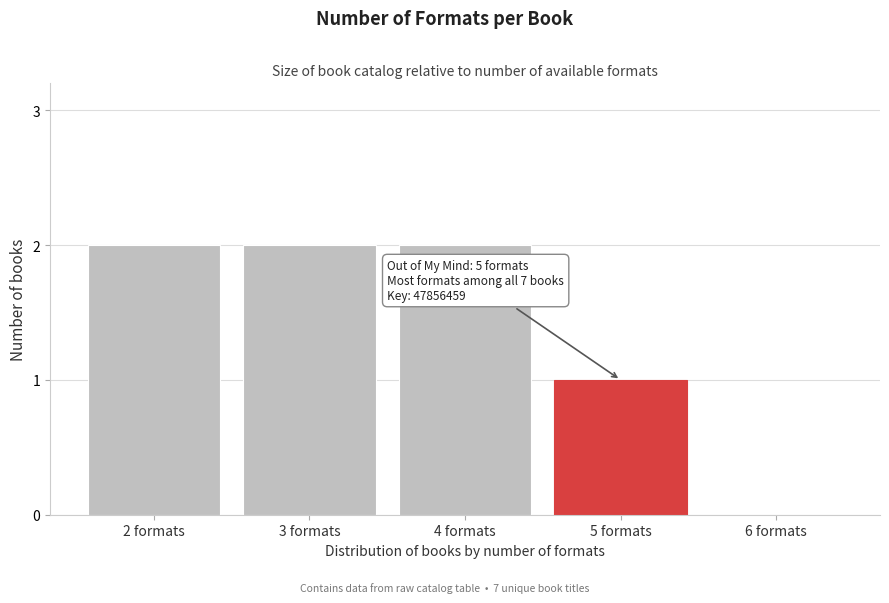

Reading left to right, what are all the values shown in this chart?

2 formats=2	3 formats=2	4 formats=2	5 formats=1	6 formats=0